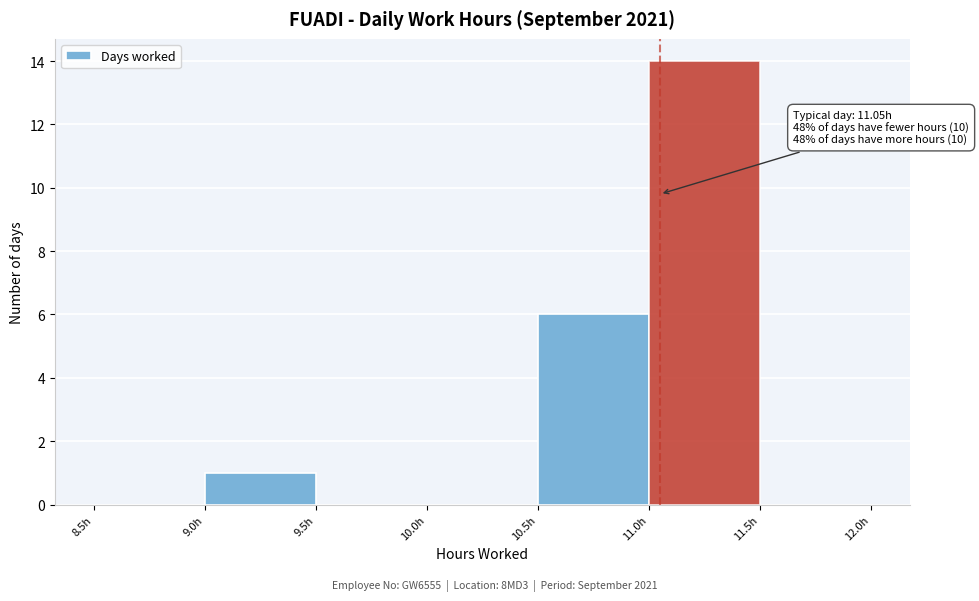

Over which range of the x-axis is the bar tallest?

11.0 to 11.5